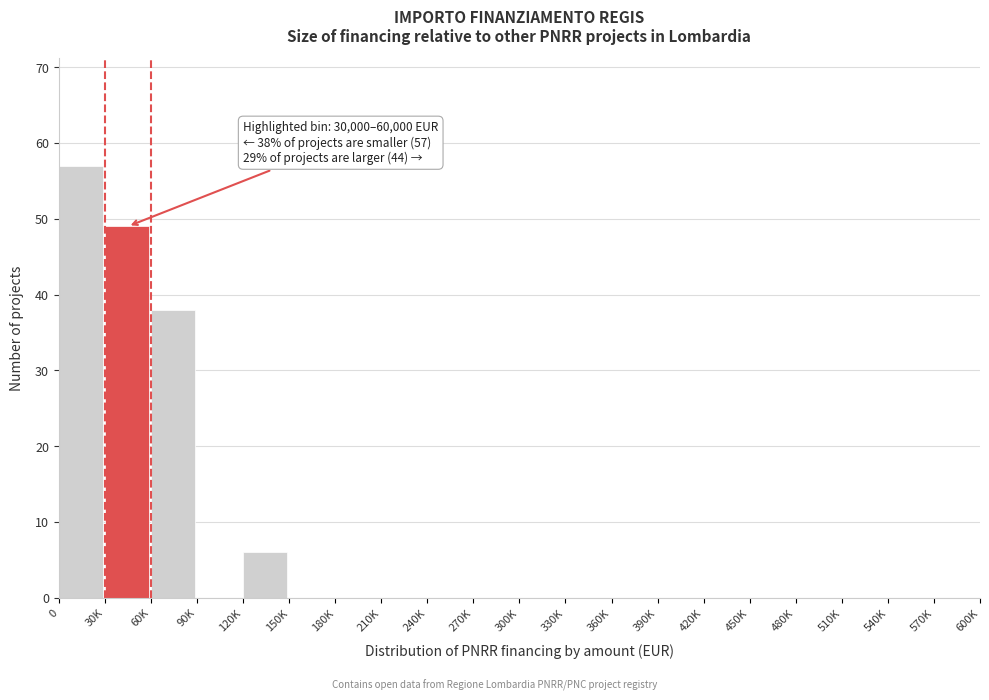

Reading left to right, transcribe all the data shown in this chart.

0=57	30K=49	60K=38	90K=0	120K=6	150K=0	180K=0	210K=0	240K=0	270K=0	300K=0	330K=0	360K=0	390K=0	420K=0	450K=0	480K=0	510K=0	540K=0	570K=0